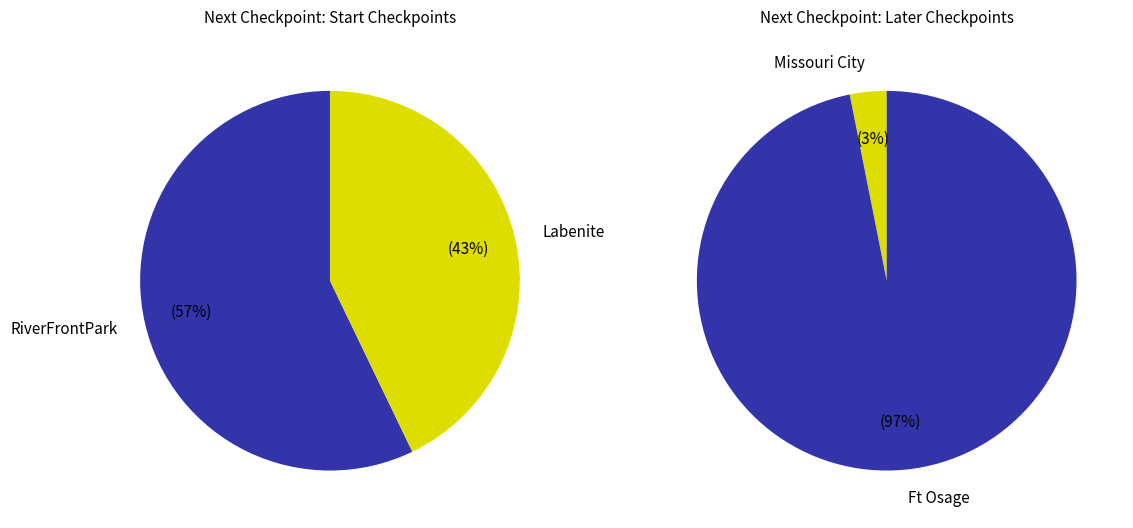

Which category has the biggest portion of the pie?

RiverFrontPark